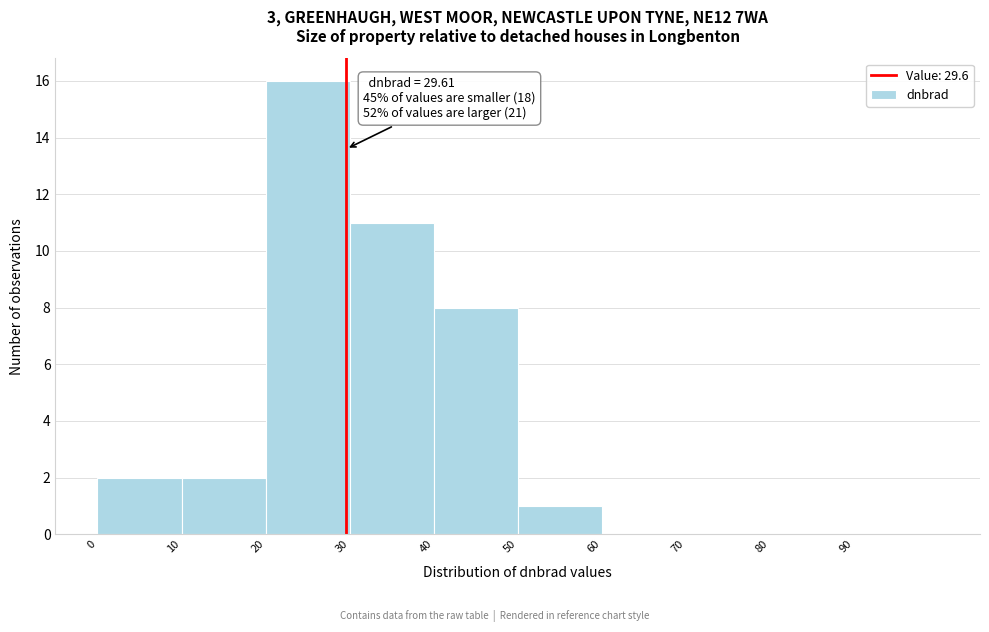

Which range on the x-axis has the tallest bar?

20 to 30